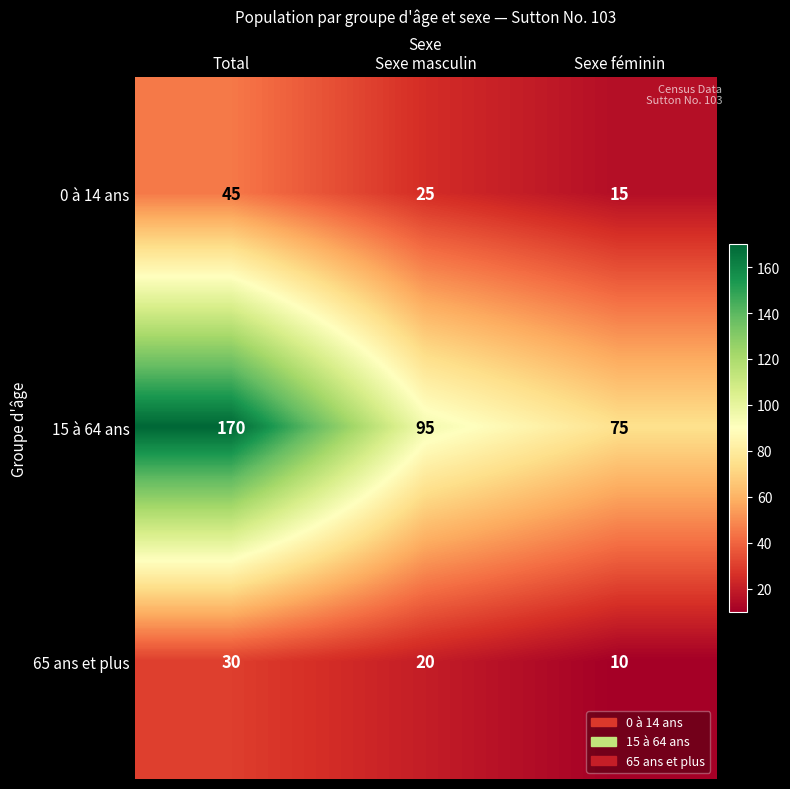

What is the difference between the highest and lowest values at Sexe masculin?

75